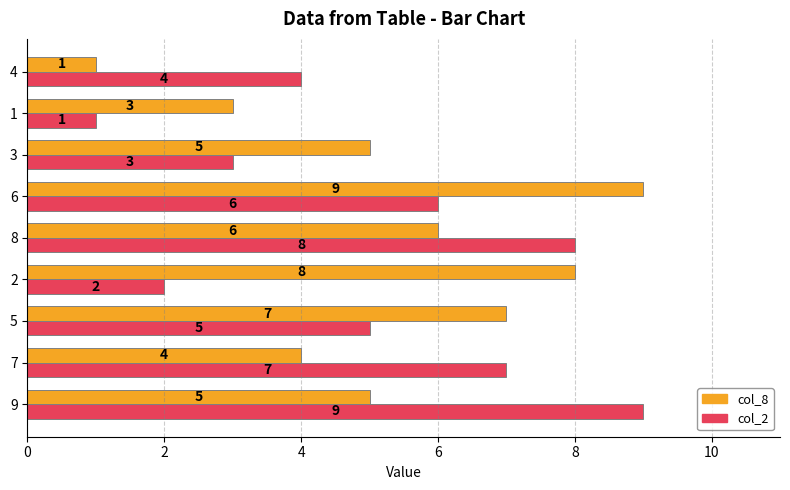

Is it true that col_8 equals 1 at 4?

True